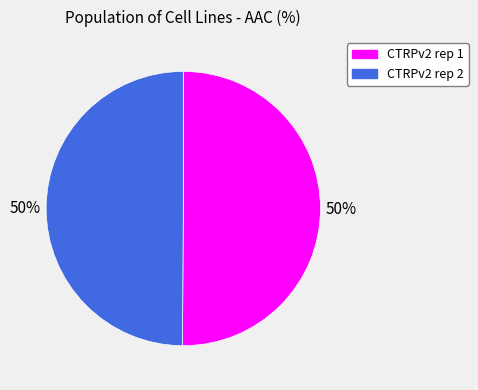

Approximately how many times larger is the value at CTRPv2 rep 1 compared to CTRPv2 rep 2?

1.0